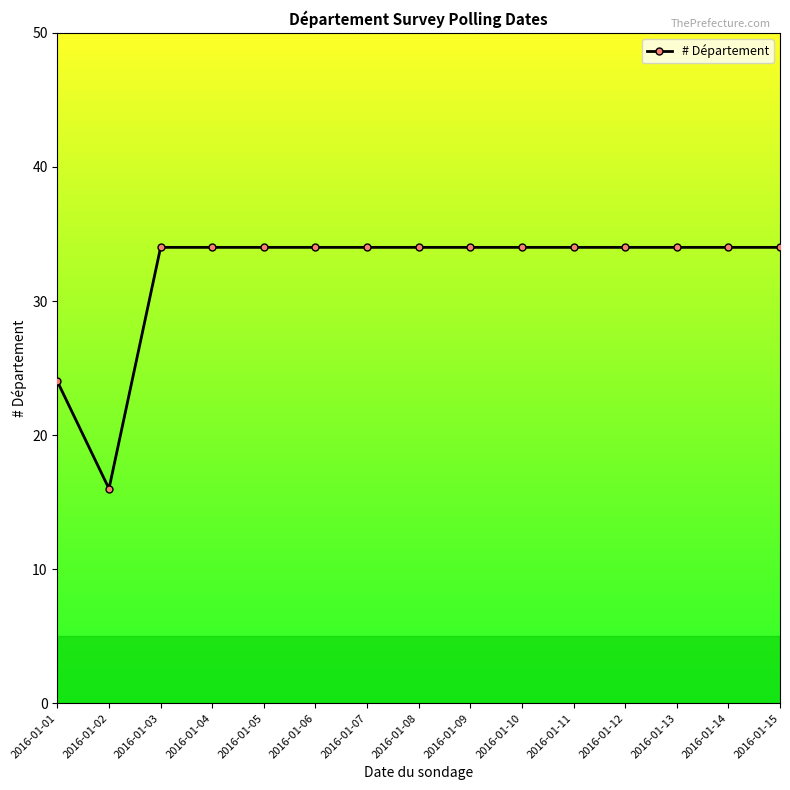

How many categories are shown in the chart?

15